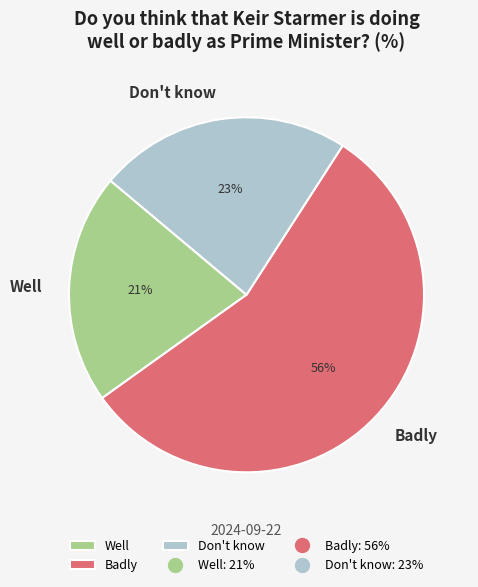

Do Badly and Well together represent more than half of the pie?

Yes